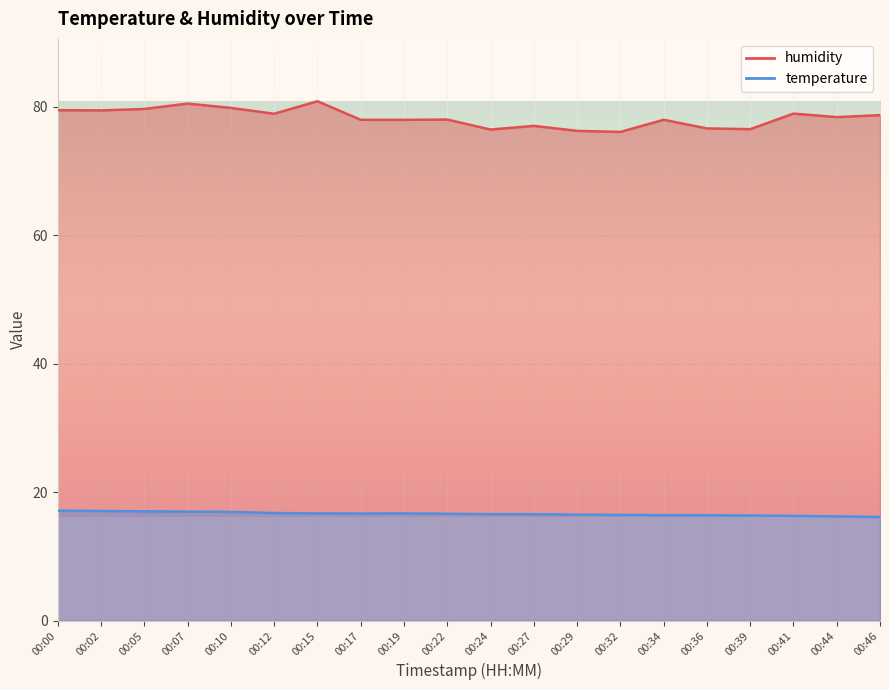

What is the value of the humidity point at the 17th from the left?

76.5